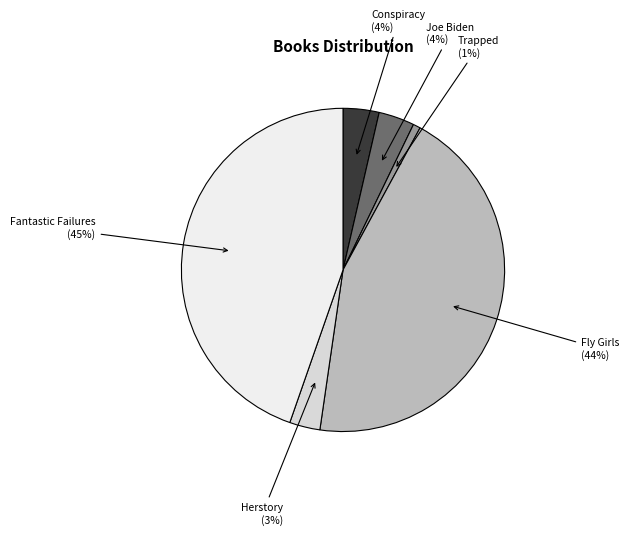

How many slices are in this pie chart?

6